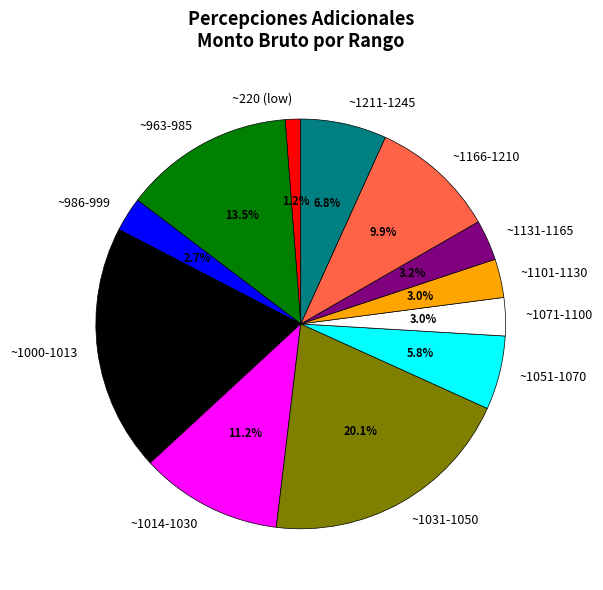

What is the ratio of the value at ~220 (low) to the value at ~1101-1130?

0.4